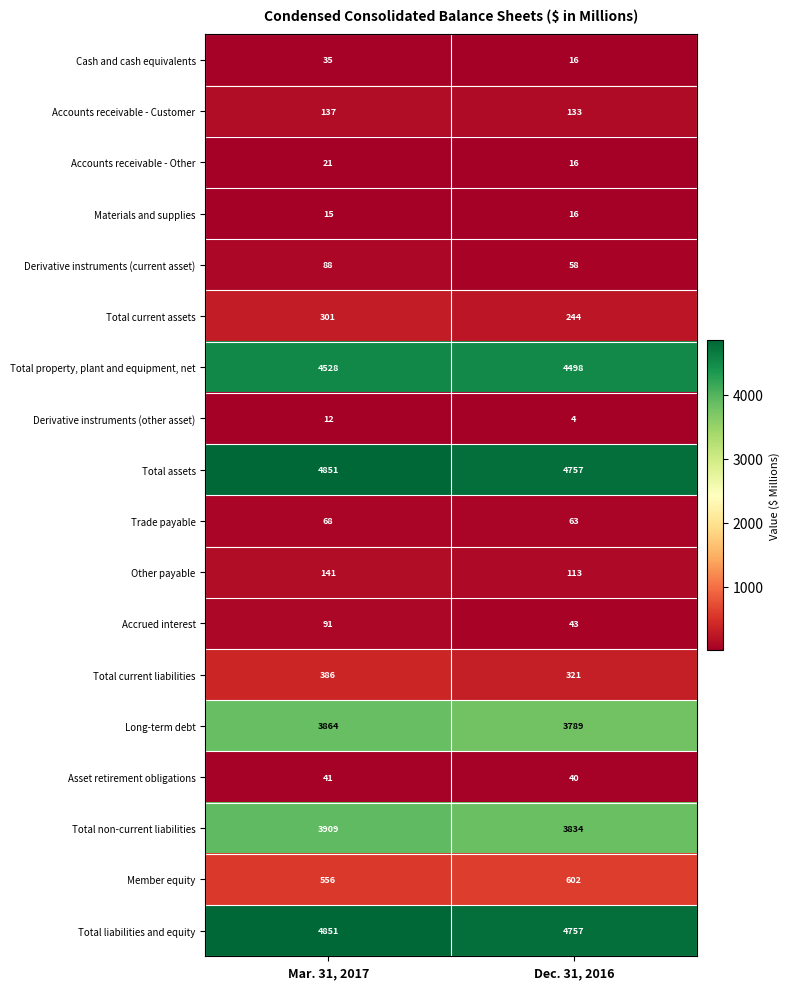

True or false: Long-term debt has a value of 3864 at Mar. 31, 2017.

True